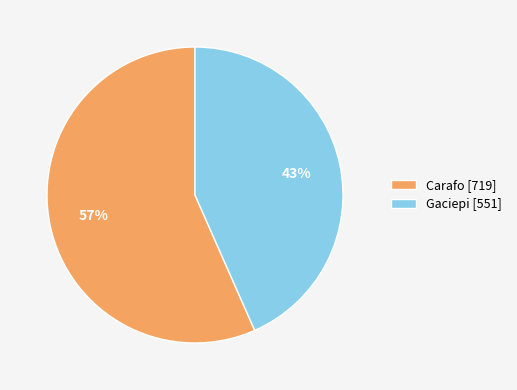

What is the ratio of the value at Gaciepi to the value at Carafo?

0.8